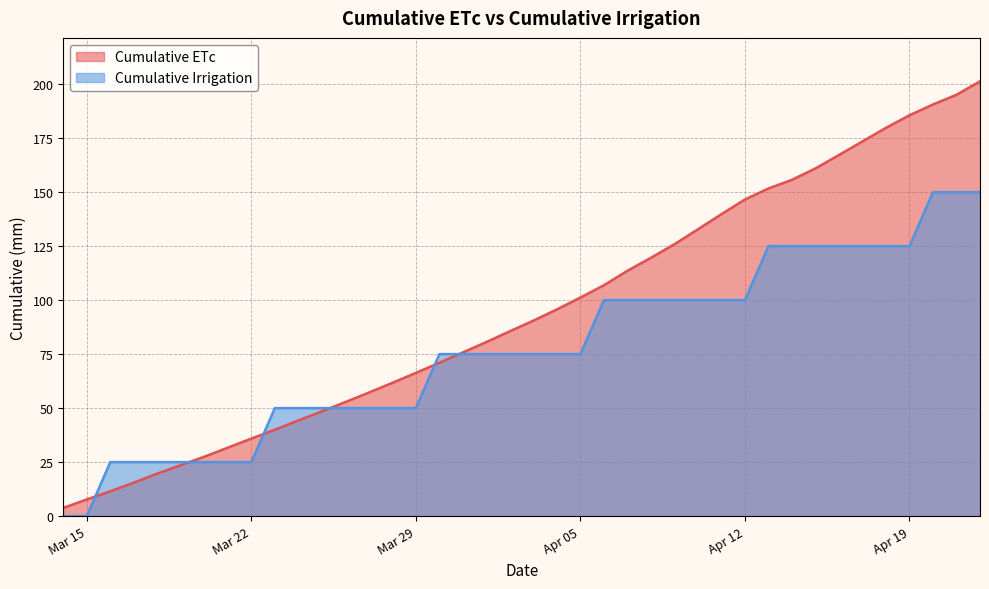

True or false: Cumulative ETc has a value of 52.8 at 2016-03-26.

True